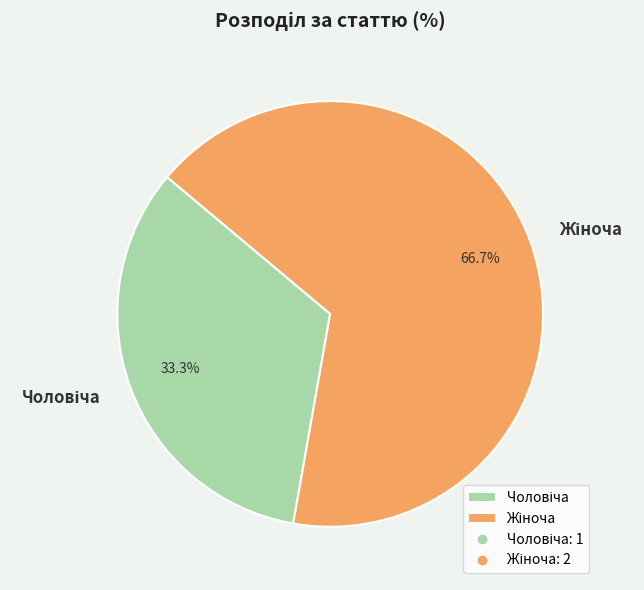

Is there a majority slice in this chart?

Yes